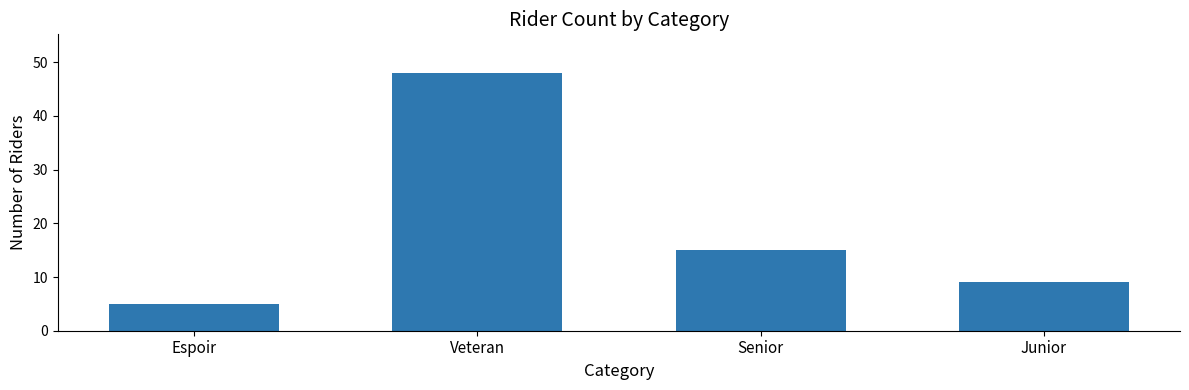

What is the ratio of the value at Junior to the value at Senior?

0.6